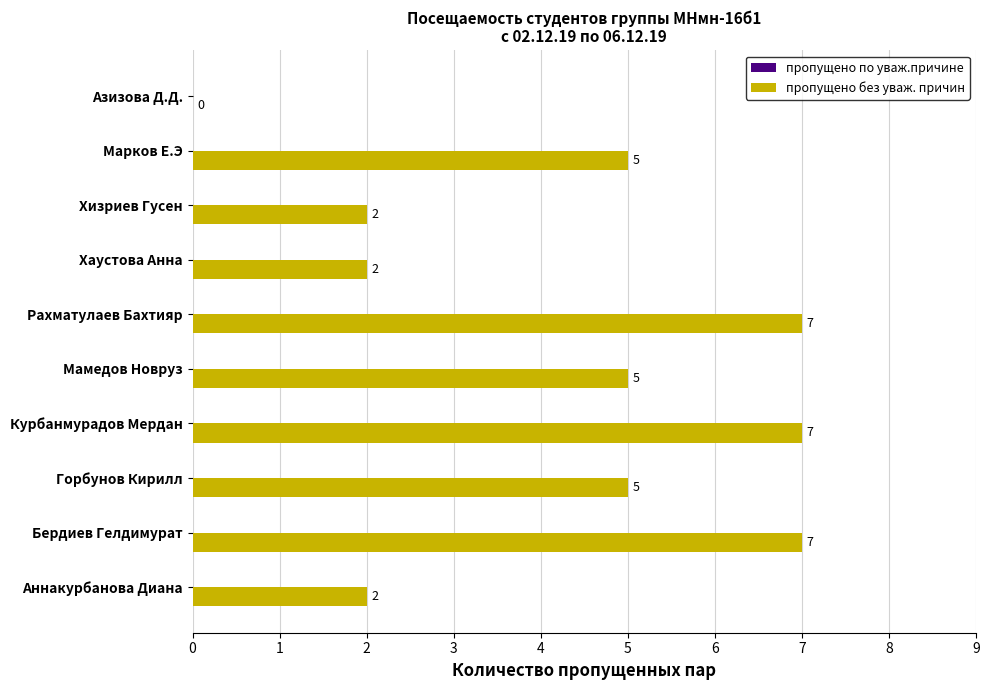

Does the chart contain stacked bars?

No